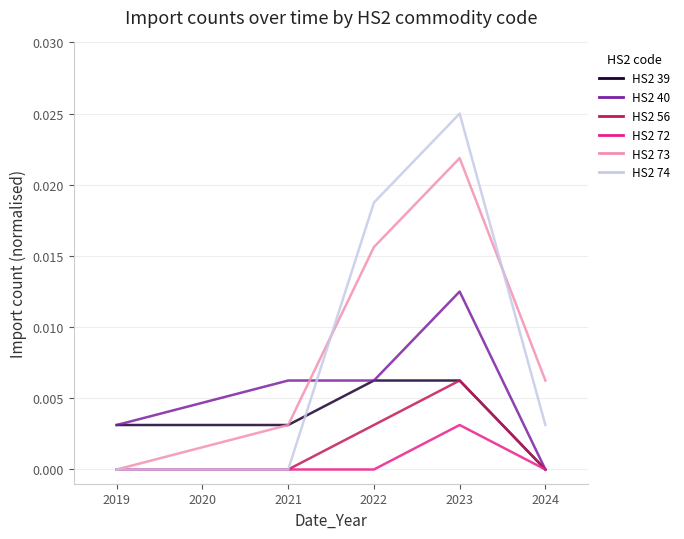

Which label corresponds to the largest value in the chart?

2023